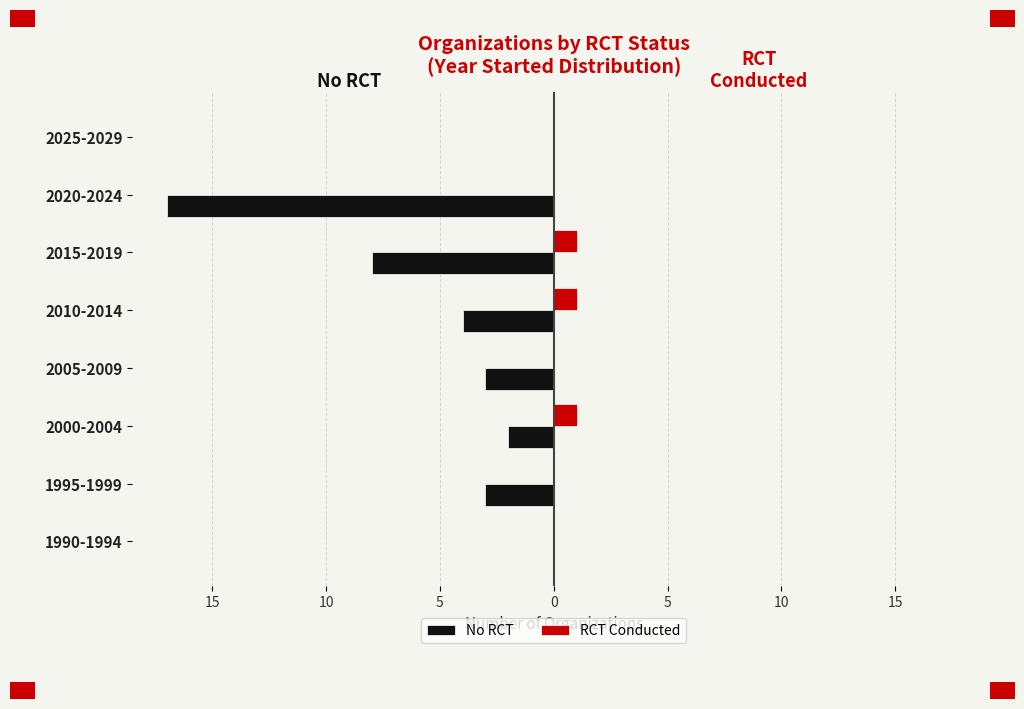

What is the difference between the maximum and minimum values in the No RCT series?

17